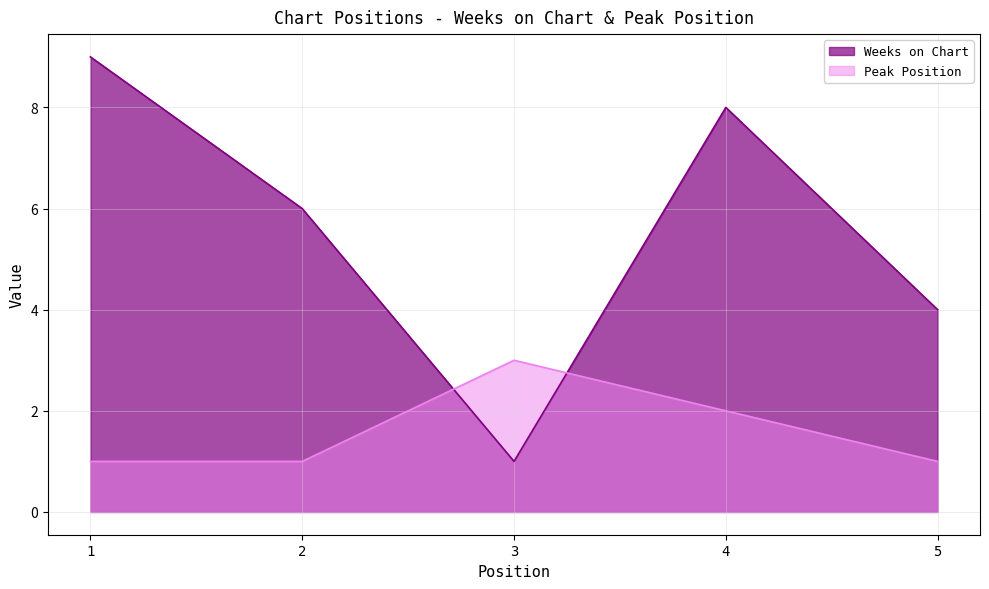

Where is Peak Position nearest to the value 2?

4